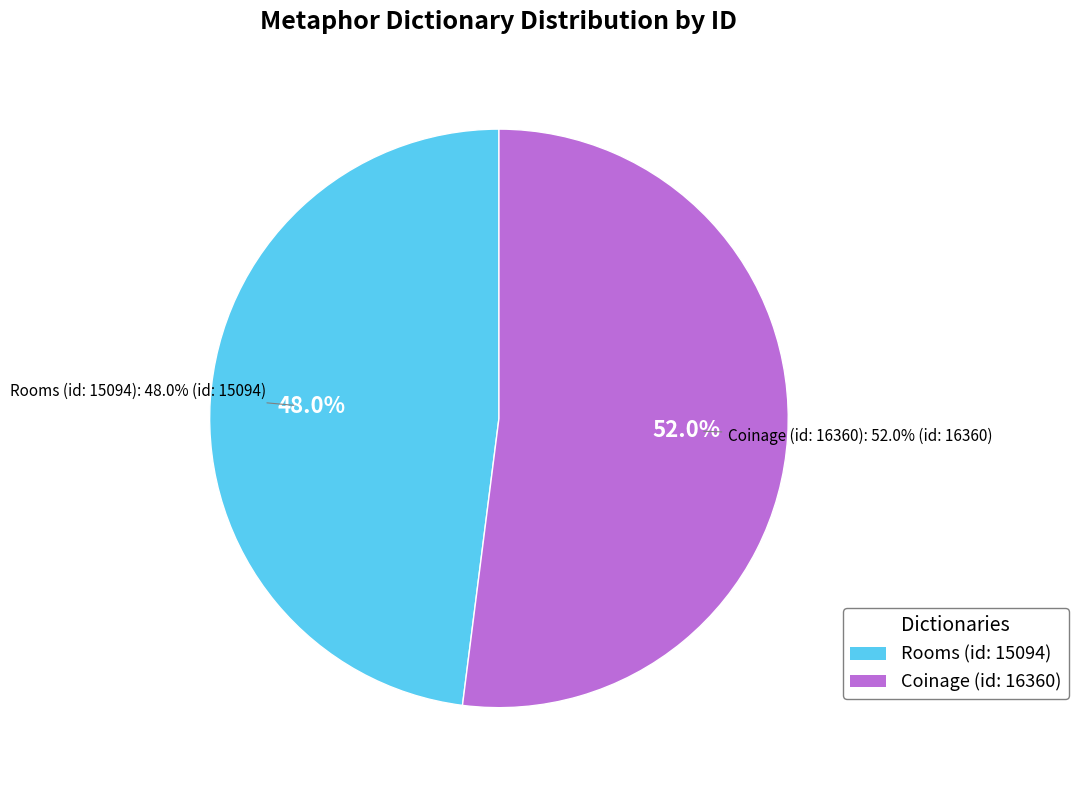

How many slices are in this pie chart?

2